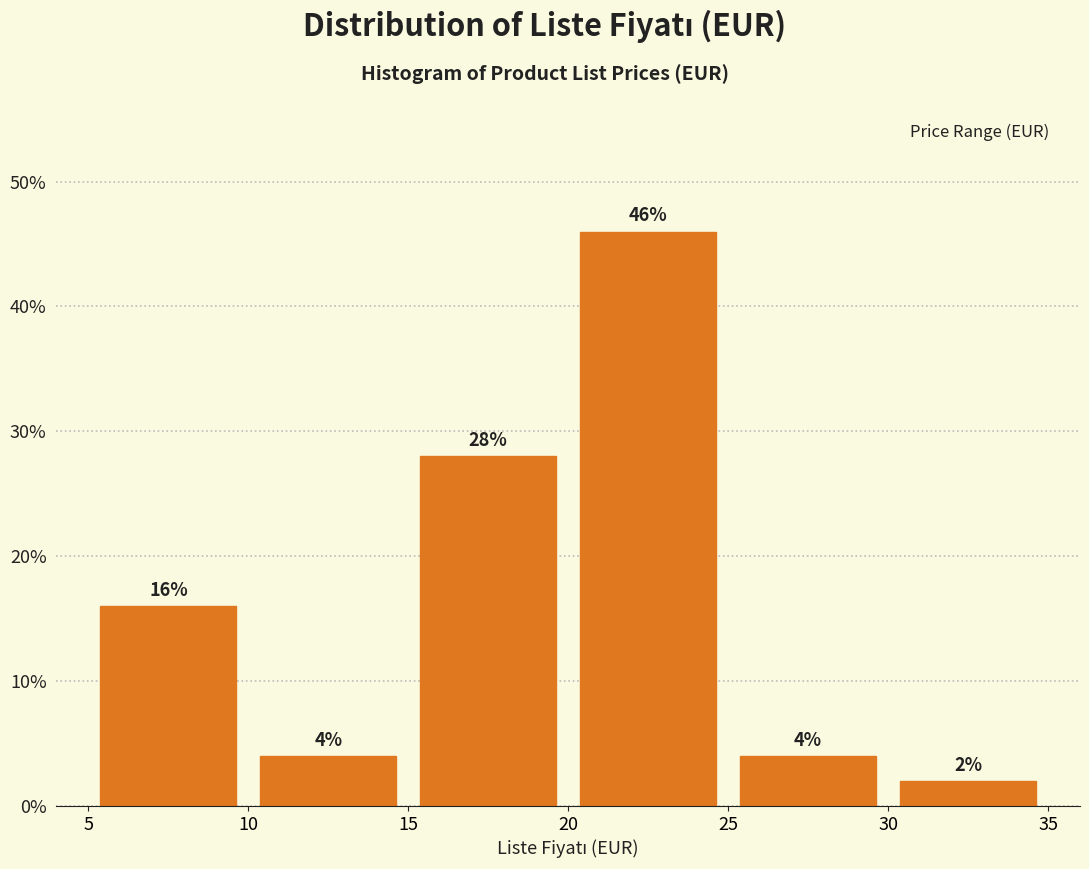

Reading left to right, transcribe this chart: for each bar, give the range it covers on the x-axis and its height.

5 to 10: 16
10 to 15: 4
15 to 20: 28
20 to 25: 46
25 to 30: 4
30 to 35: 2